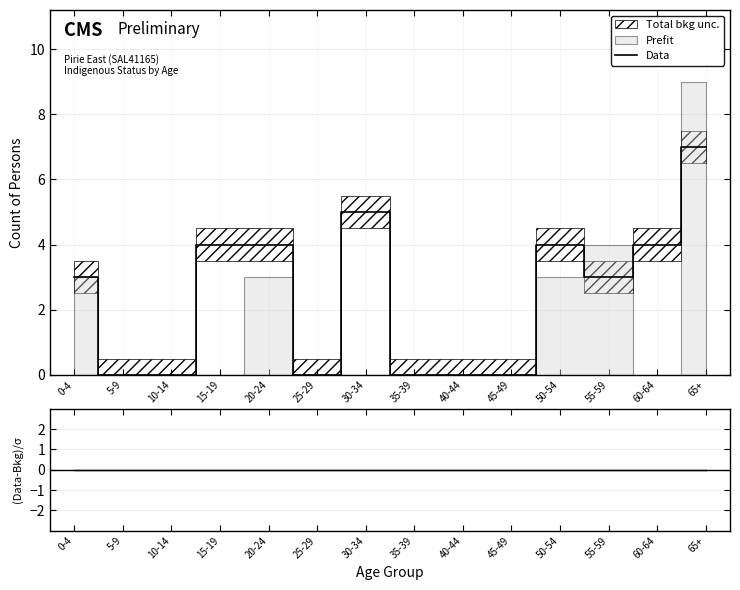

True or false: (Data-Bkg)/σ has more than 2 points higher than both neighbors.

False